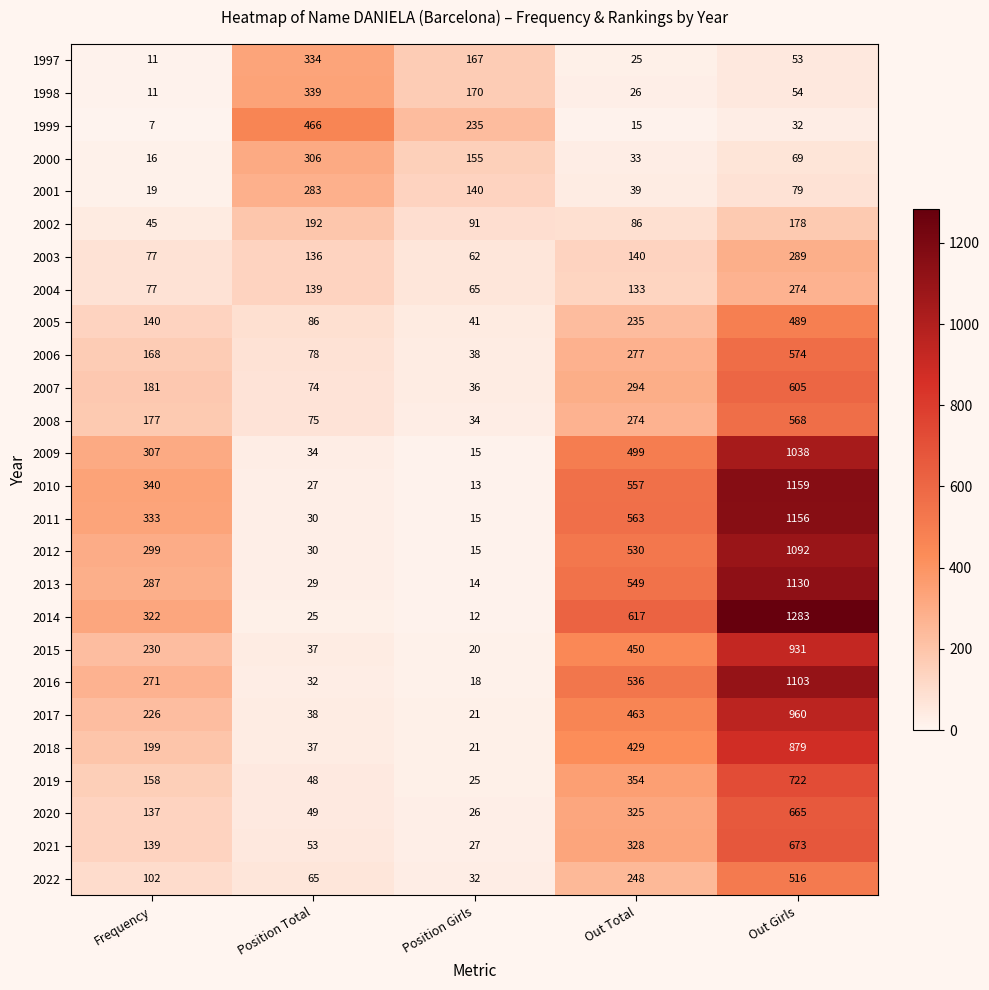

Between Out Total and Out Girls, which series saw the biggest shift?

2014